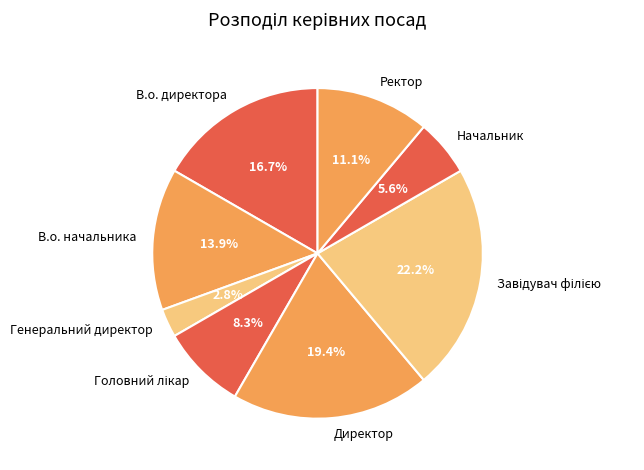

Does any single category account for the majority?

No